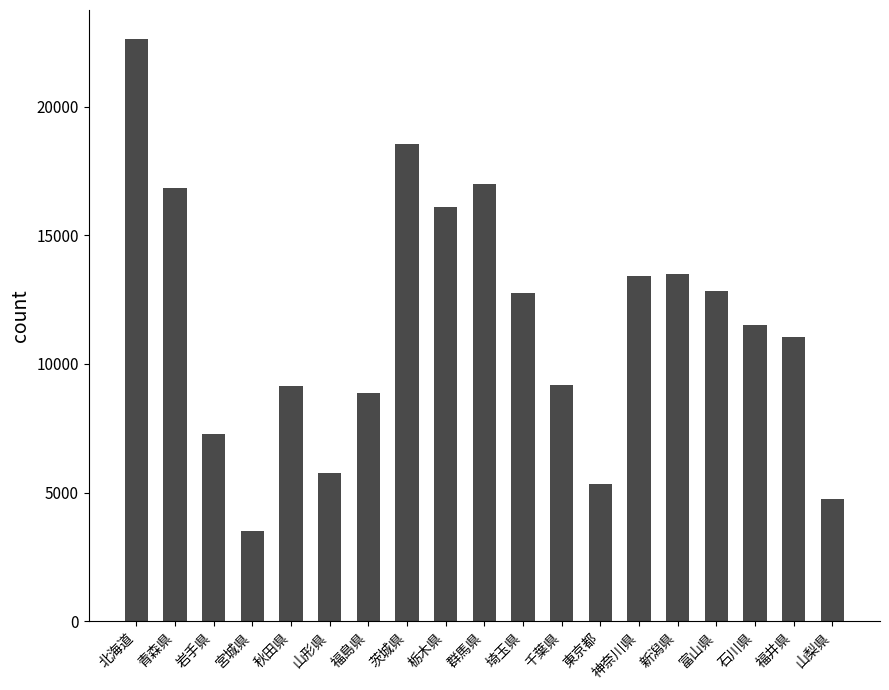

What is the difference between the maximum and minimum values?

19122